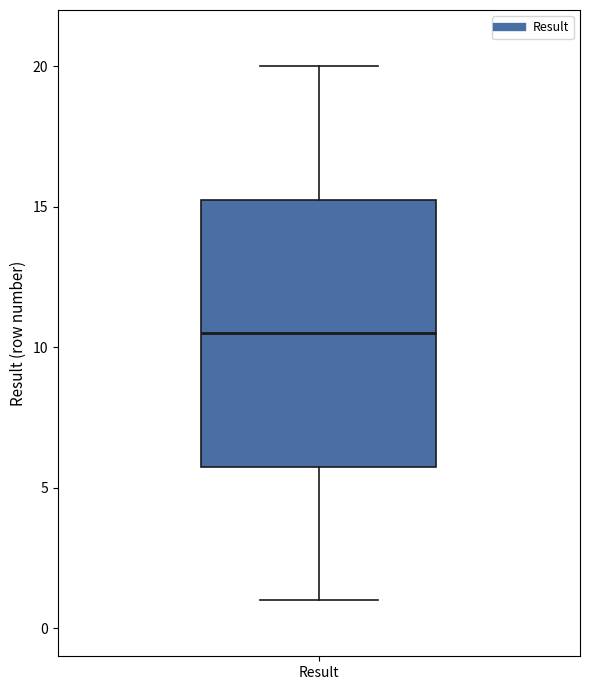

Where does the lower whisker of the box for Result end on the y-axis? The values are not printed on the chart, so give them approximately, as read against the axis.

1.0